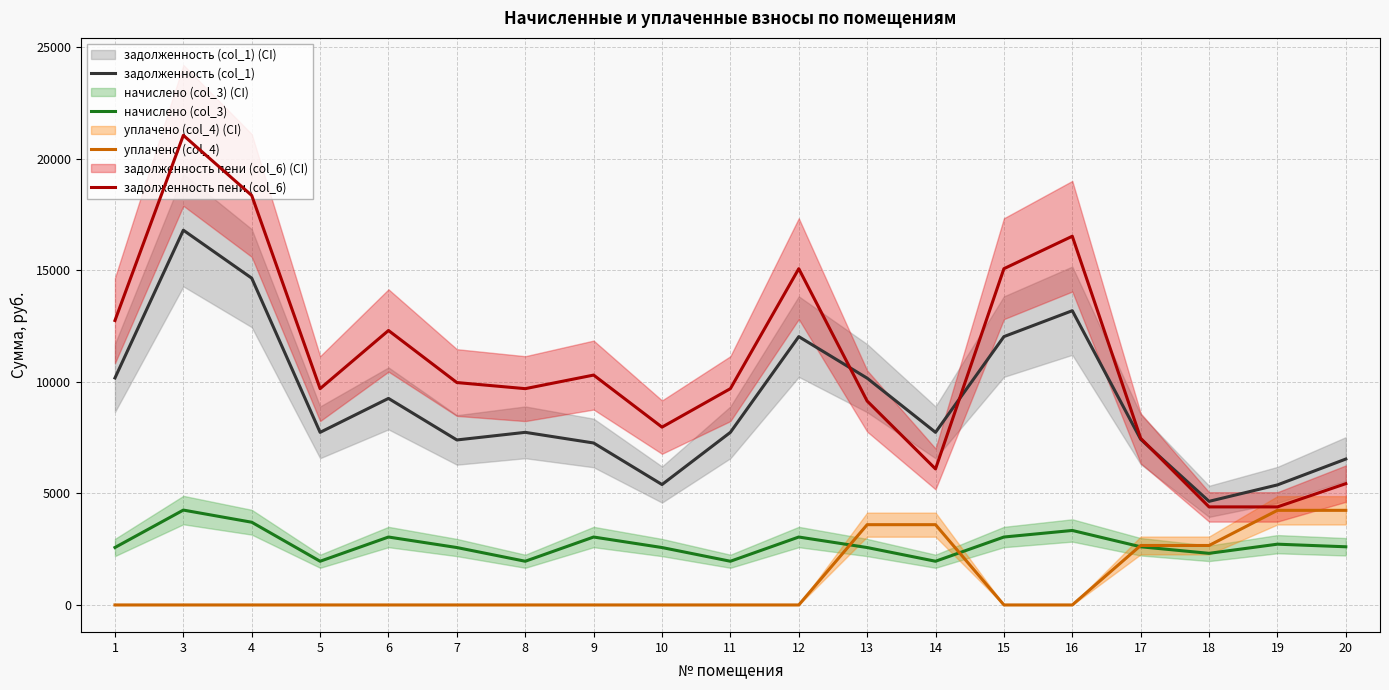

Reading right to left, list all the values displayed in this chart.

задолженность (col_1): 20=6540.2	19=5381.0	18=4644.5	17=7426.1	16=13190.4	15=12028.8	14=7737.6	13=10166.4	12=12028.8	11=7737.6	10=5397.9	9=7260.2	8=7737.6	7=7396.5	6=9258.9	5=7737.6	4=14649.6	3=16800.0	1=10176.0
начислено (col_3): 20=2607.4	19=2724.0	18=2313.4	17=2607.4	16=3338.8	15=3044.8	14=1958.6	13=2573.4	12=3044.8	11=1958.6	10=2573.4	9=3044.8	8=1958.6	7=2573.4	6=3044.8	5=1958.6	4=3708.2	3=4252.5	1=2575.8
уплачено (col_4): 20=4241.3	19=4241.3	18=2665.6	17=2665.6	16=0.0	15=0.0	14=3598.6	13=3598.6	12=0.0	11=0.0	10=0.0	9=0.0	8=0.0	7=0.0	6=0.0	5=0.0	4=0.0	3=0.0	1=0.0
задолженность пени (col_6): 20=5437.6	19=4395.0	18=4395.0	17=7470.6	16=16529.2	15=15073.6	14=6097.6	13=9141.2	12=15073.6	11=9696.2	10=7971.2	9=10305.0	8=9696.2	7=9969.8	6=12303.6	5=9696.2	4=18357.8	3=21052.5	1=12751.8